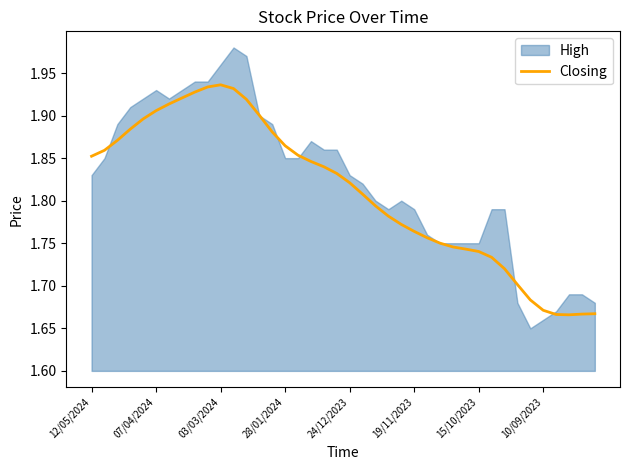

Rank the categories by value from lowest to highest.

37, 36, 38, 39, 35, 34, 33, 32, 31, 30, 29, 28, 27, 26, 25, 24, 23, 22, 21, 20, 19, 18, 17, 12/05/2024, 16, 07/04/2024, 15, 03/03/2024, 14, 28/01/2024, 24/12/2023, 13, 19/11/2023, 15/10/2023, 12, 10/09/2023, 8, 11, 9, 10